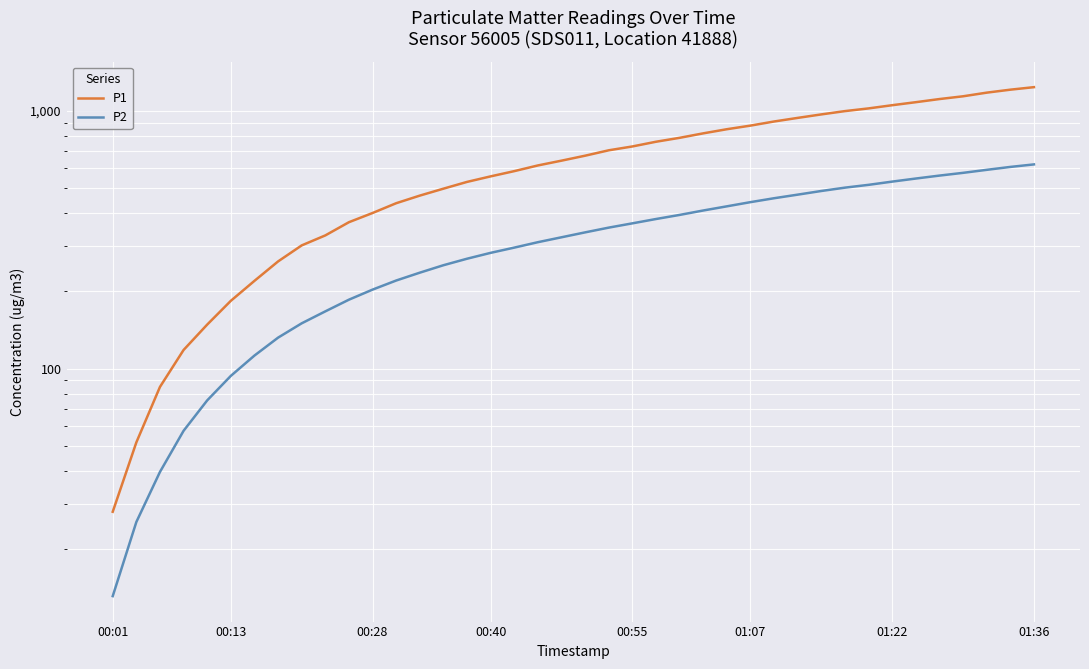

Reading left to right, list all the values displayed in this chart.

P1: 27.9	51.8	85.0	118.2	148.3	183.3	219.1	260.5	300.6	328.7	369.8	401.4	438.1	468.8	498.8	529.9	556.7	583.3	613.7	640.5	669.5	702.6	727.1	758.3	785.3	817.4	848.0	875.8	908.6	938.3	967.9	996.8	1021.2	1050.8	1079.5	1110.1	1137.8	1175.4	1207.0	1234.4
P2: 13.1	25.5	39.8	57.5	75.4	93.8	112.4	131.9	149.9	166.8	185.2	202.6	219.7	235.6	251.8	266.9	281.3	294.7	309.4	323.2	337.7	352.3	366.0	380.4	394.6	410.5	426.0	442.3	458.0	472.9	488.6	503.4	516.2	531.3	546.0	560.6	574.5	590.1	605.7	619.4